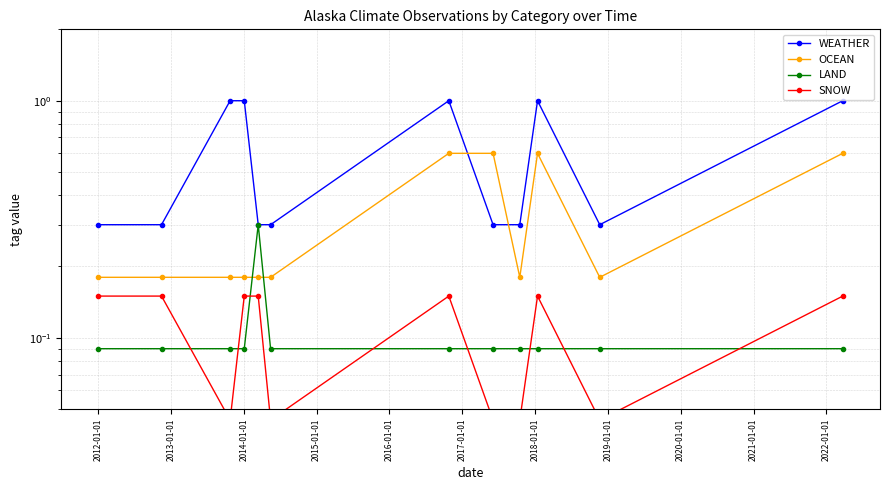

Is it true that LAND equals 0.0 at 2014-01-01?

False